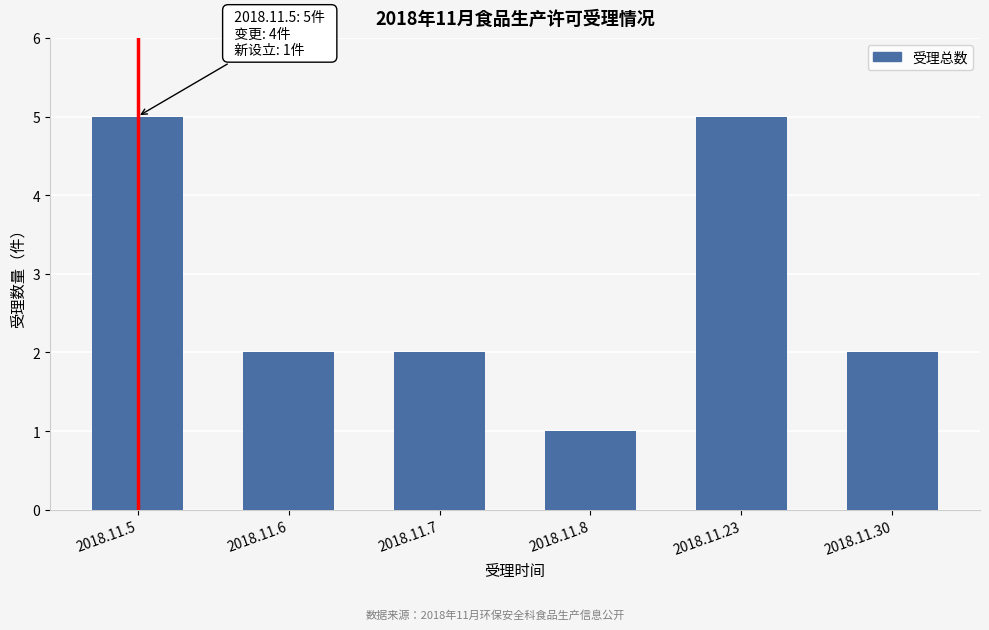

Reading left to right, extract all data points from this chart.

5	2	2	1	5	2